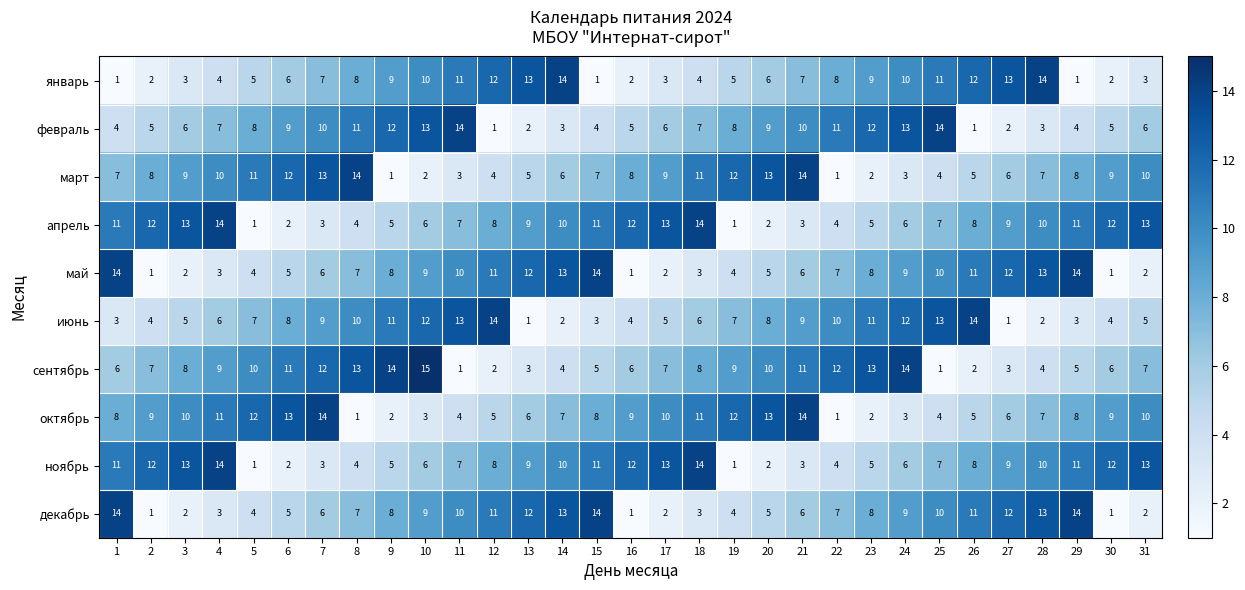

Is it true that февраль equals 3 at 15?

False